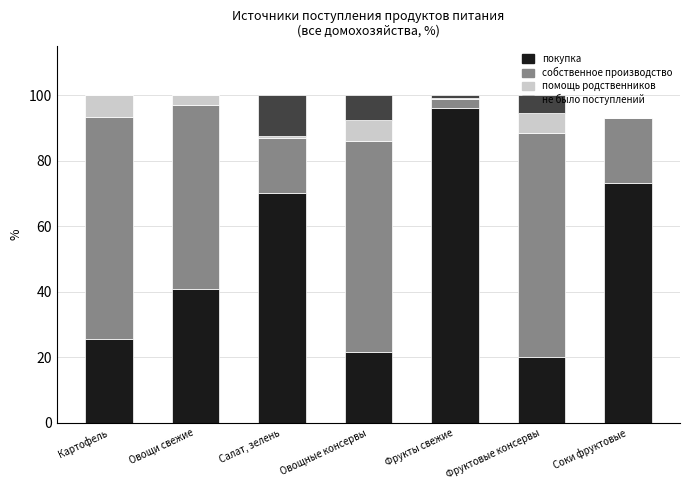

Is it true that покупка equals 40.8 at Овощи свежие?

True